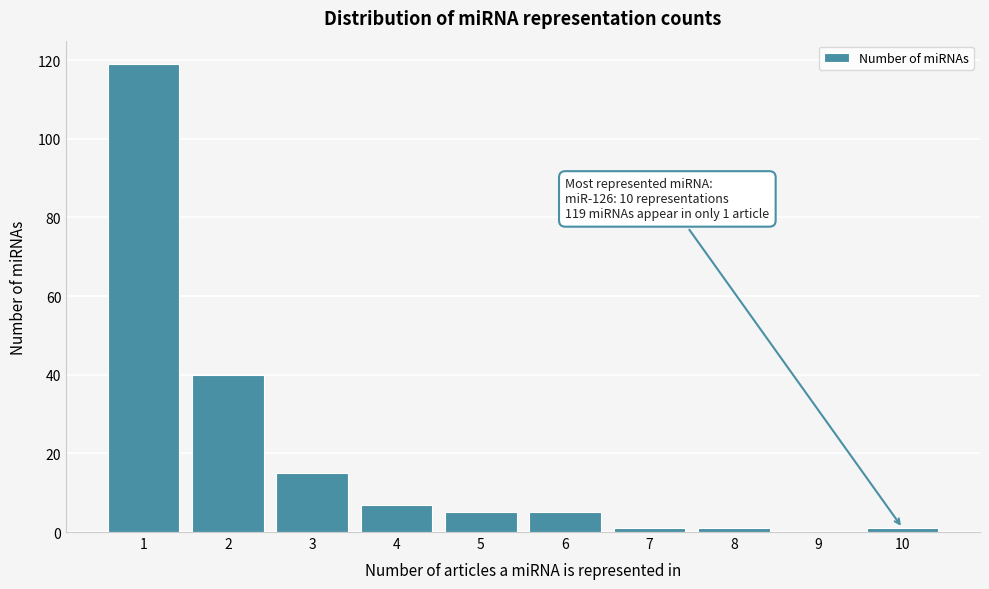

Reading right to left, transcribe all the data shown in this chart.

10=1	9=0	8=1	7=1	6=5	5=5	4=7	3=15	2=40	1=119